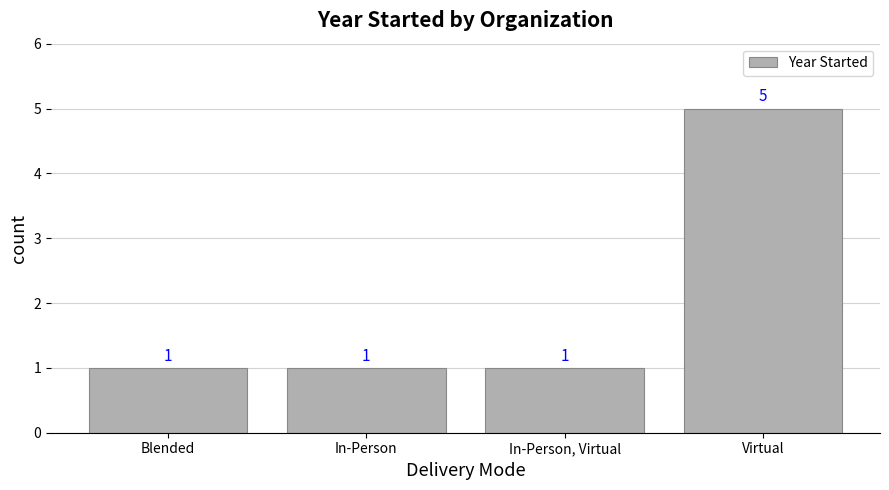

True or false: the data shows 2 at In-Person, Virtual.

False